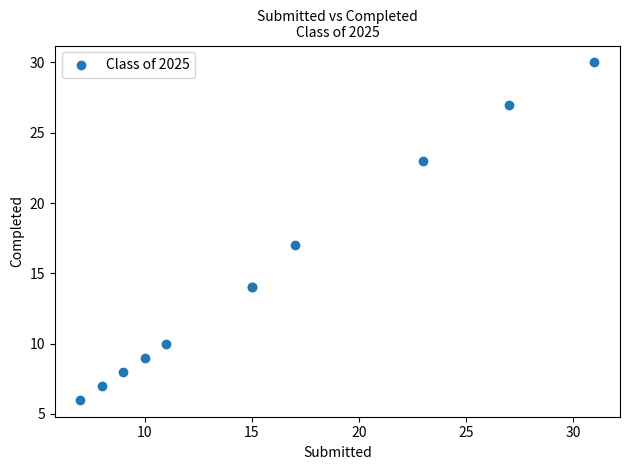

What Y value in the scatter plot is closest to 18?

17